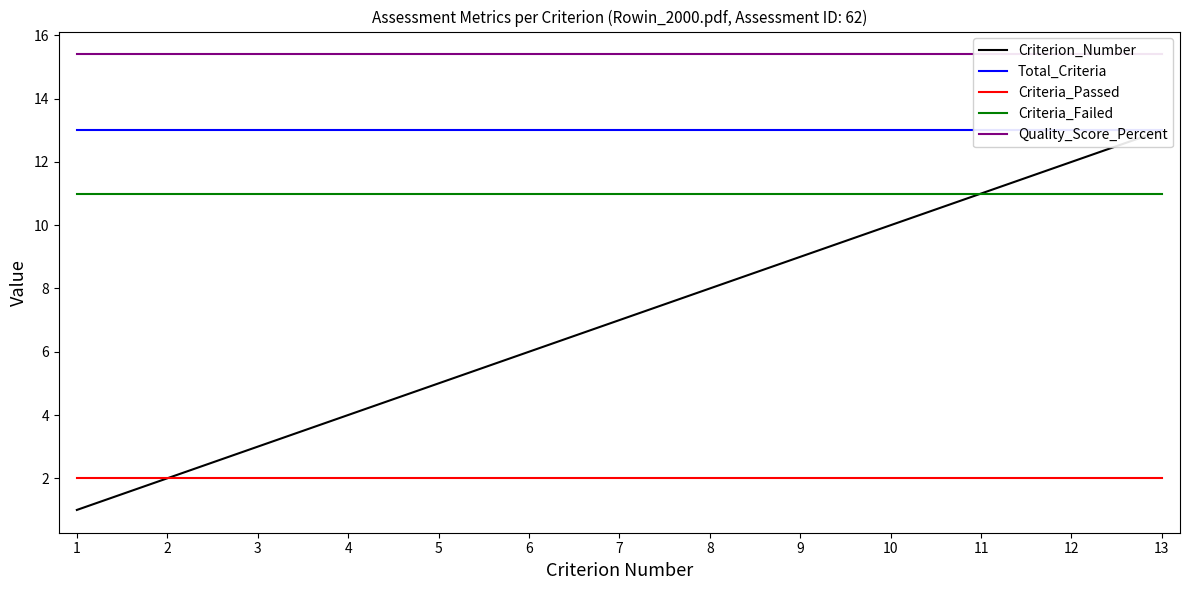

Which series has the widest spread of values?

Criterion_Number